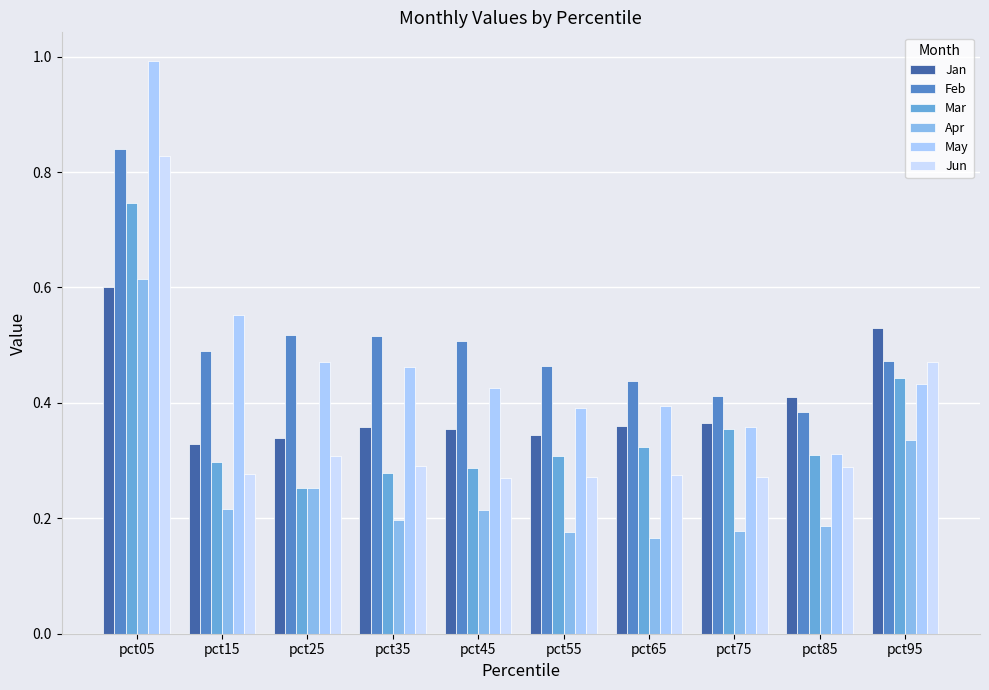

Which series has the largest range (max minus min)?

May